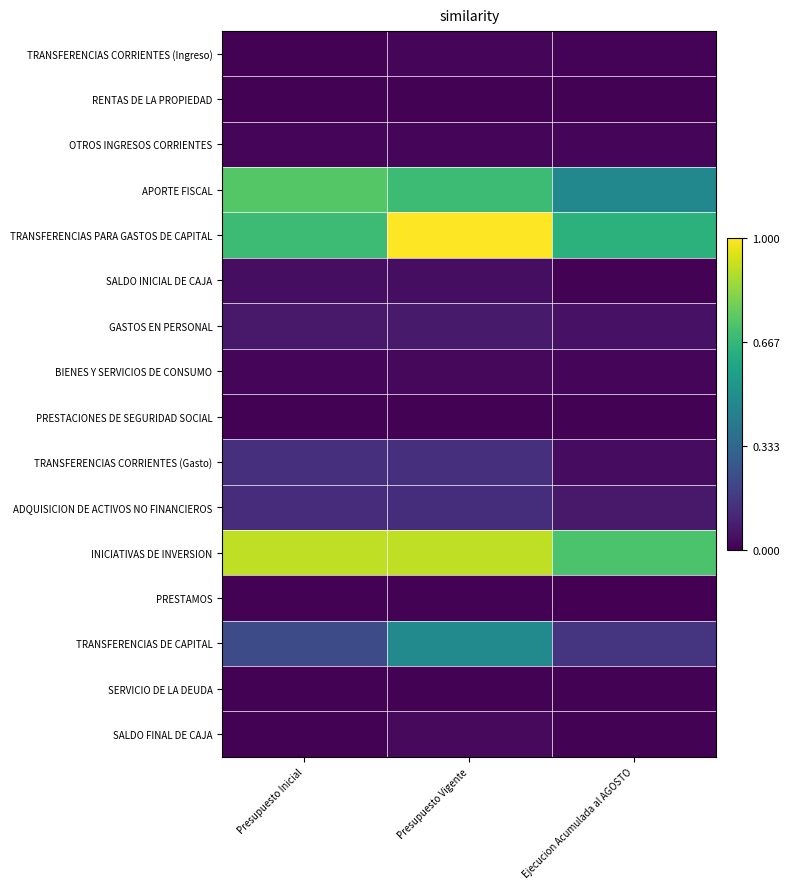

Which series has the widest spread of values?

TRANSFERENCIAS PARA GASTOS DE CAPITAL